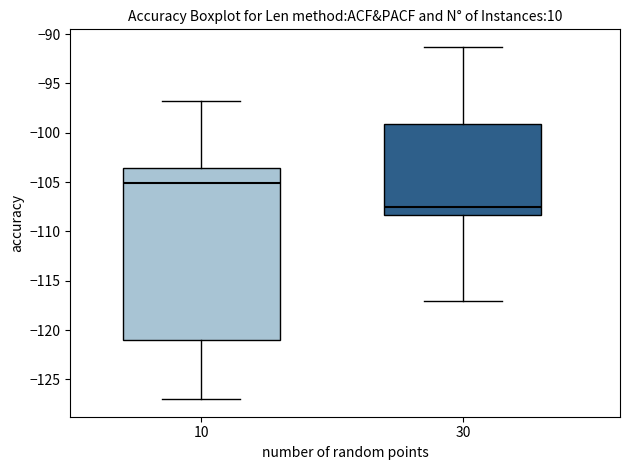

Which box has the highest median line?

10